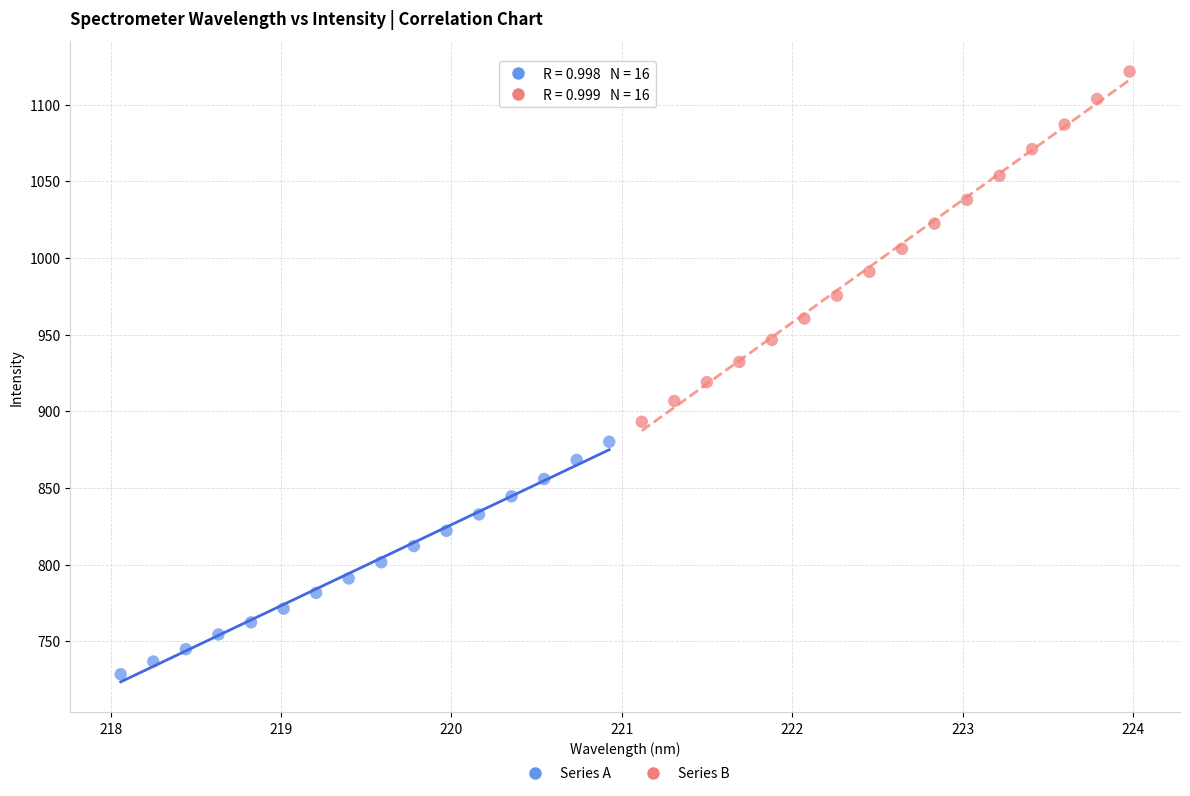

Which series contains the lowest Y value?

Series A